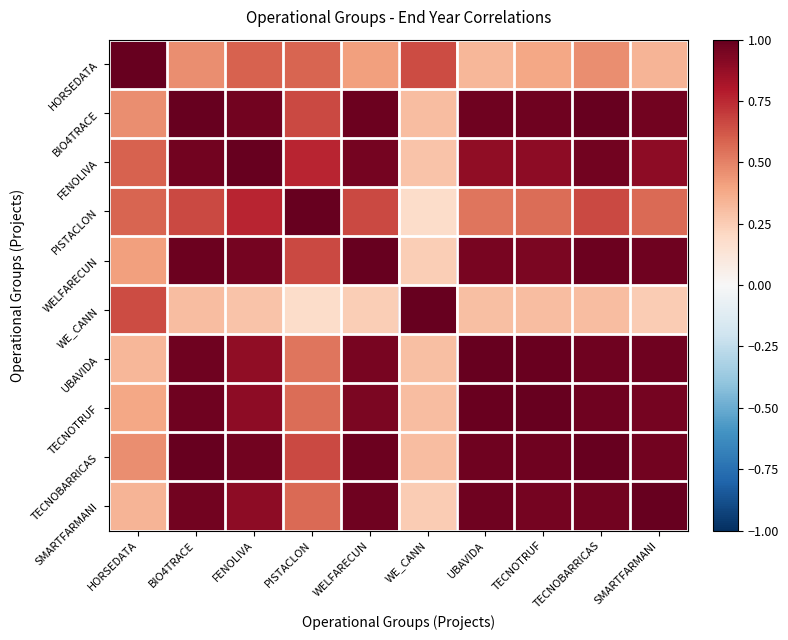

Which category has the highest value across all series?

HORSEDATA